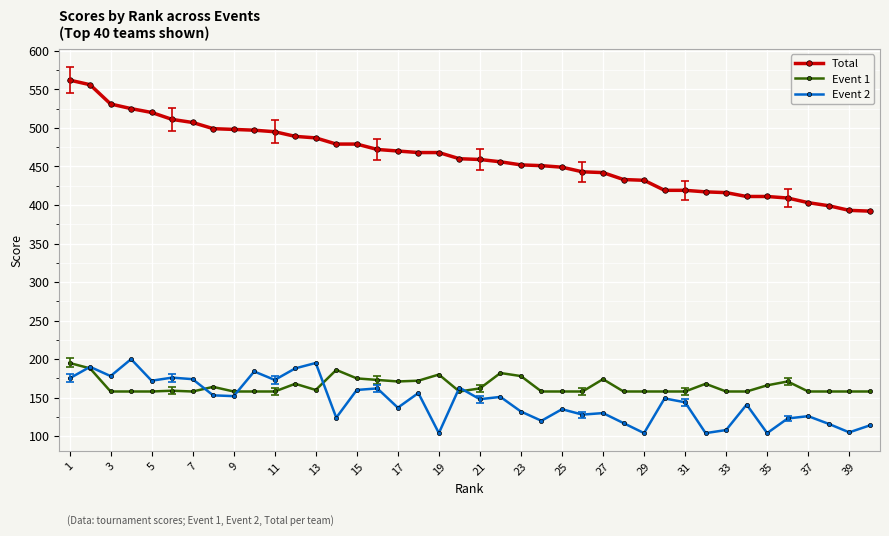

What is the maximum value shown in the chart?

562